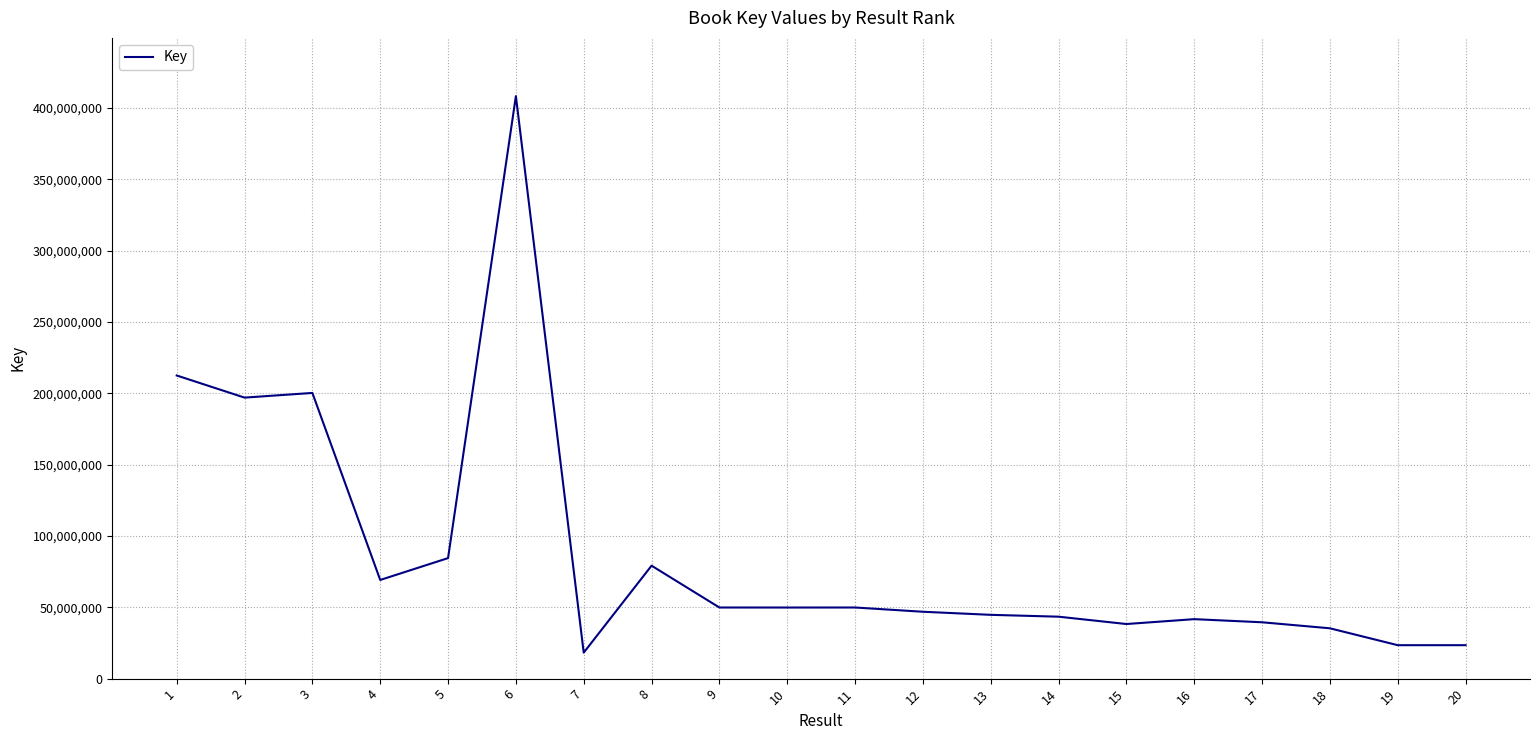

What is the change in value from 19 to 20?

-193